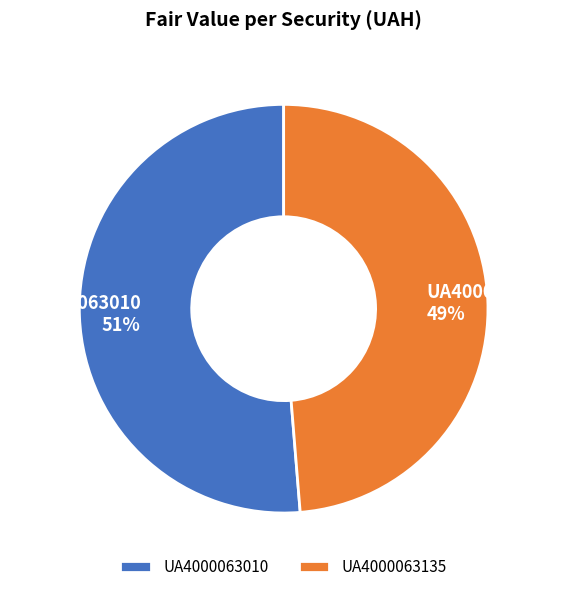

To the nearest percent, what is the combined percentage of UA4000063010 and UA4000063135?

100%